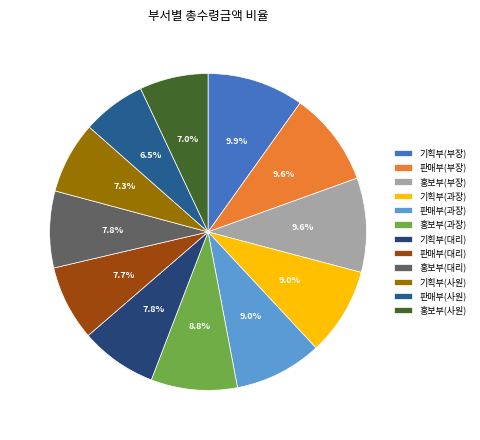

Which slice is the largest?

기획부(부장)